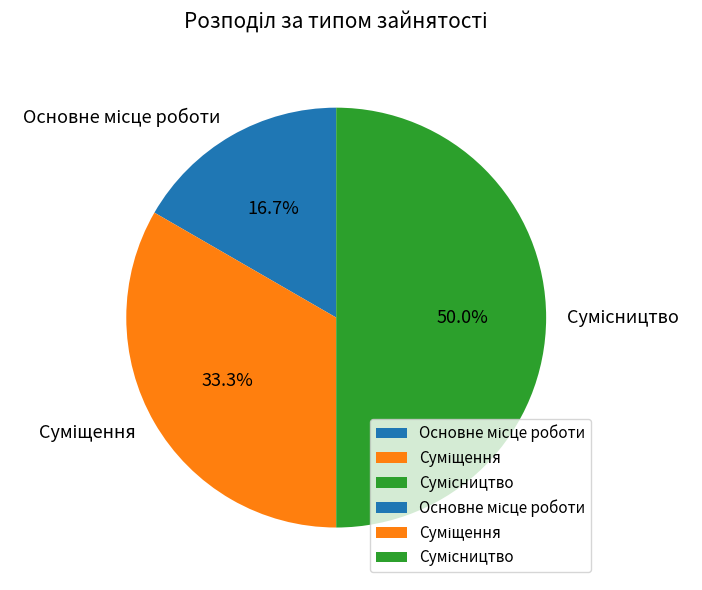

Count the number of slices in the pie.

3